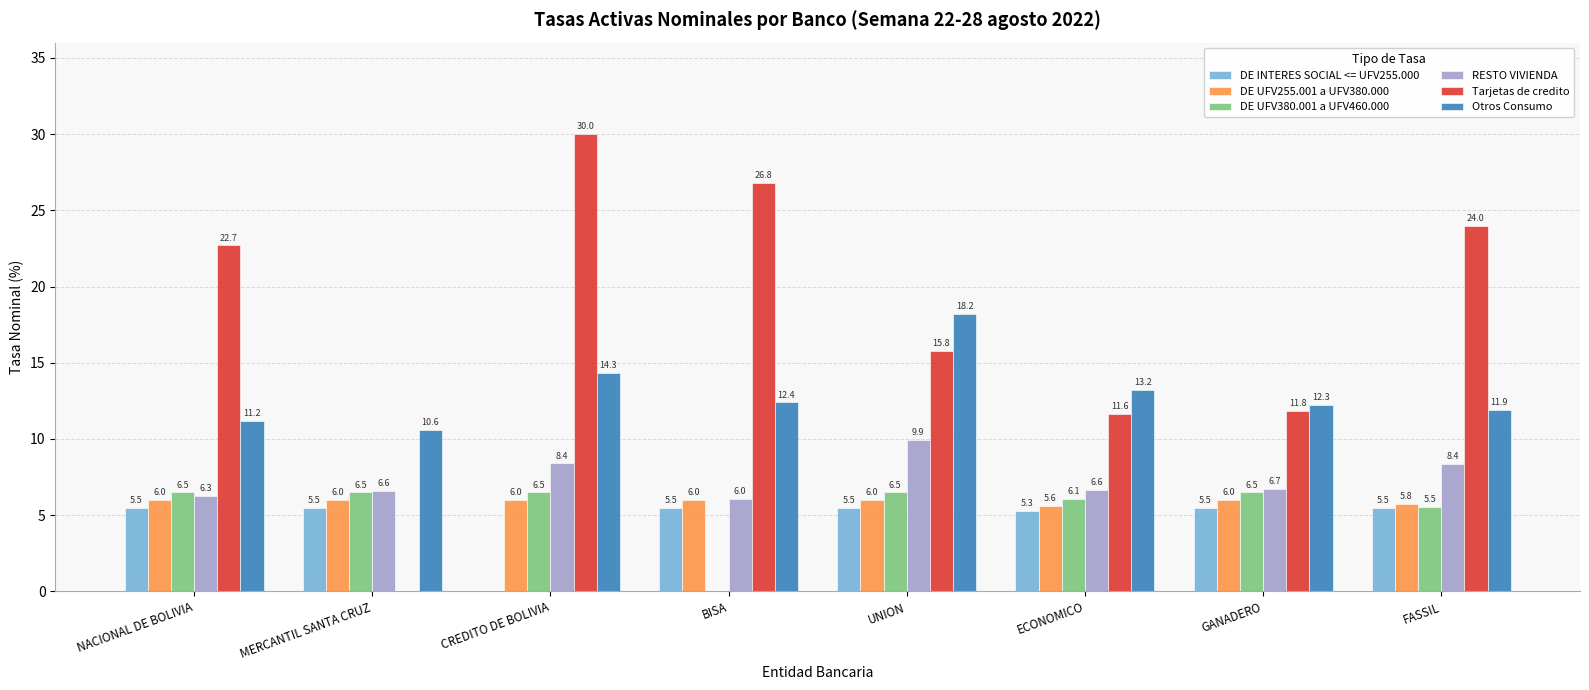

How many groups of bars are there?

8